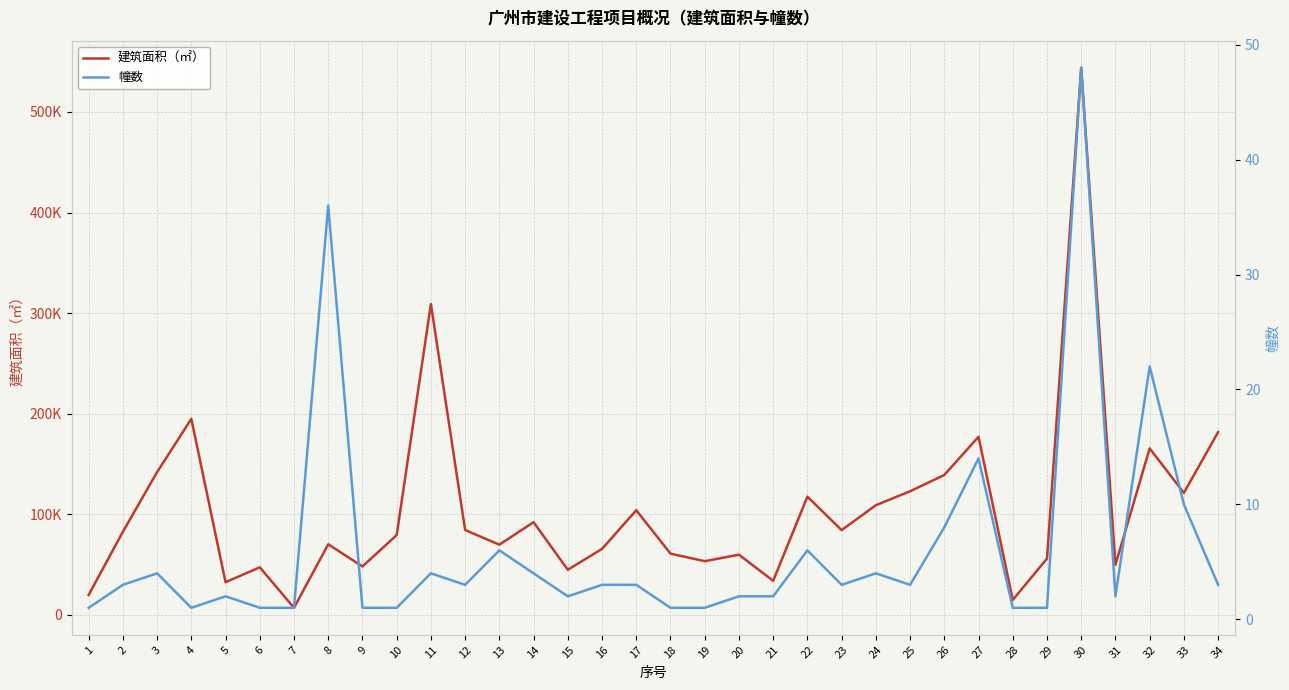

True or false: 建筑面积（㎡） and 幢数 intersect in this chart.

False